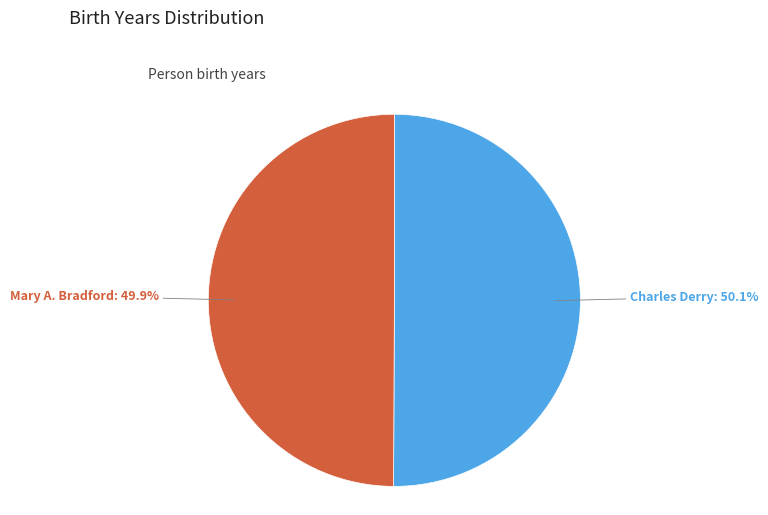

Does any single category account for the majority?

Yes